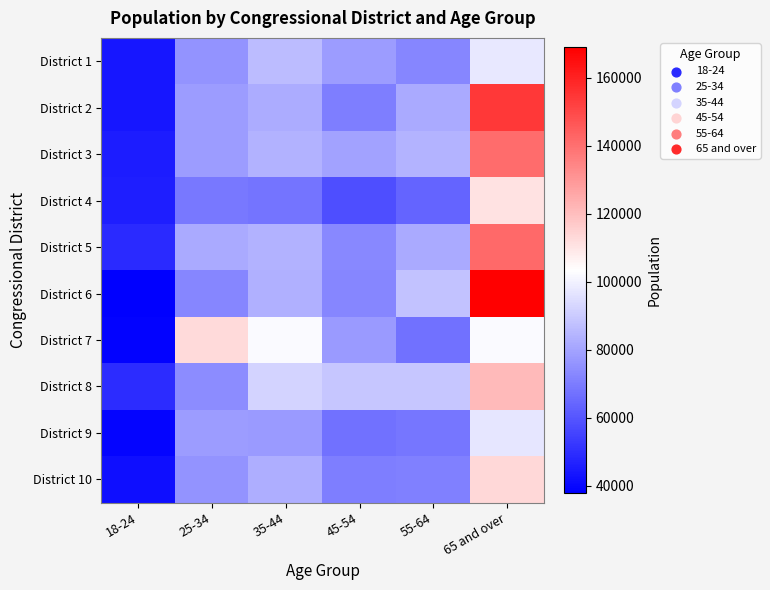

What is the minimum value shown in the chart?

37823